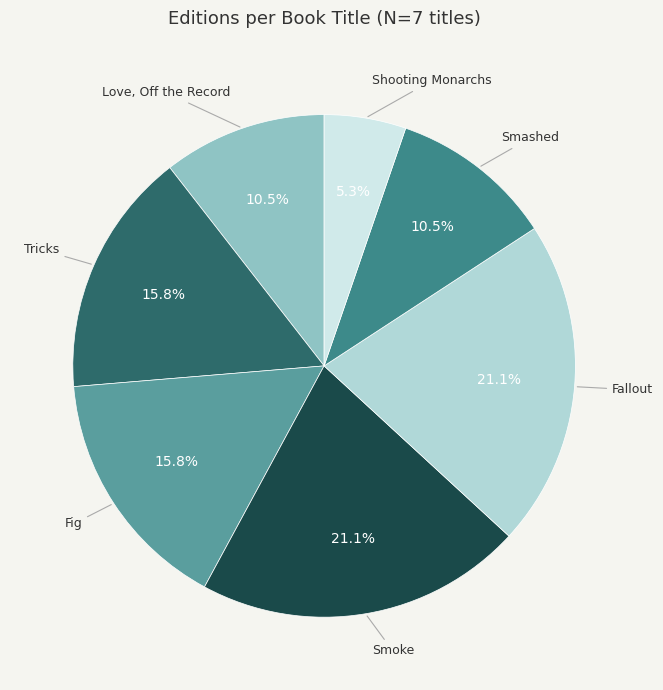

Is it true that Fig is 16% of the pie?

True